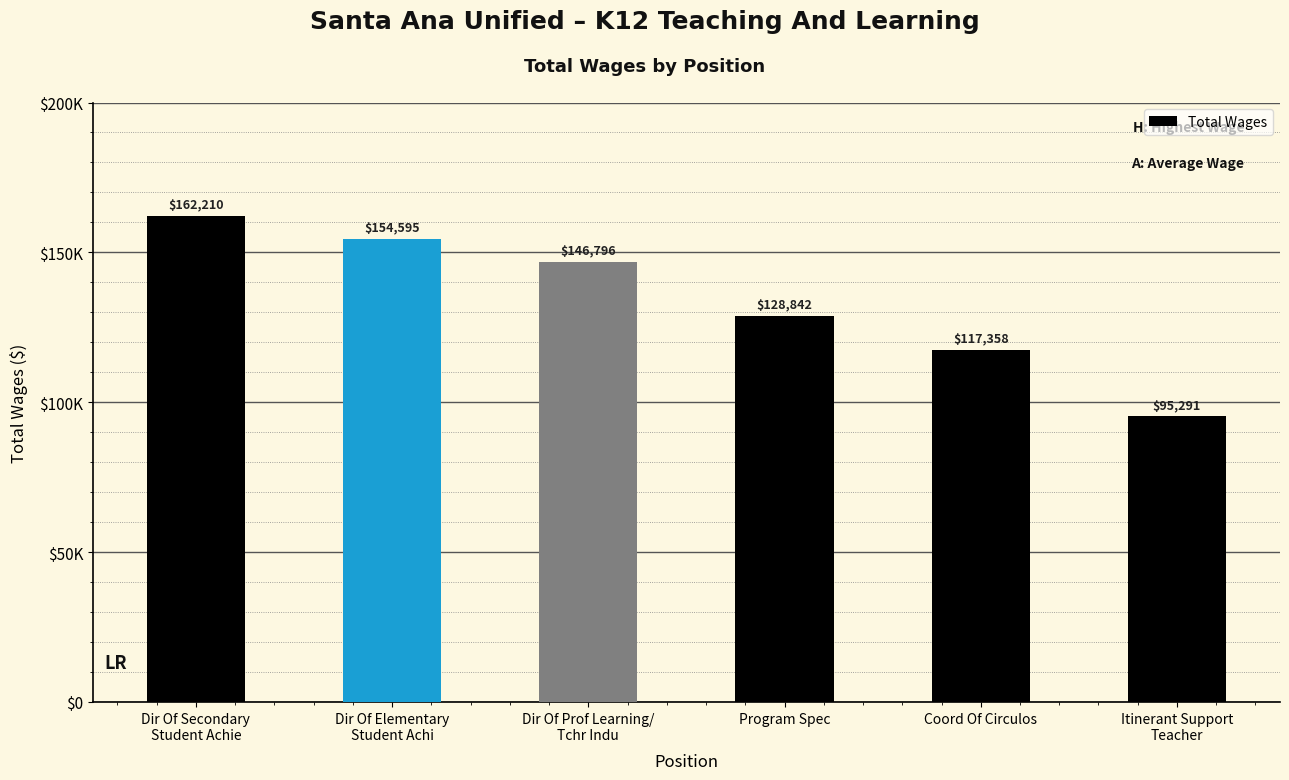

Reading left to right, extract all data points from this chart.

Dir Of Secondary
Student Achie=162210	Dir Of Elementary
Student Achi=154595	Dir Of Prof Learning/
Tchr Indu=146796	Program Spec=128842	Coord Of Circulos=117358	Itinerant Support
Teacher=95291